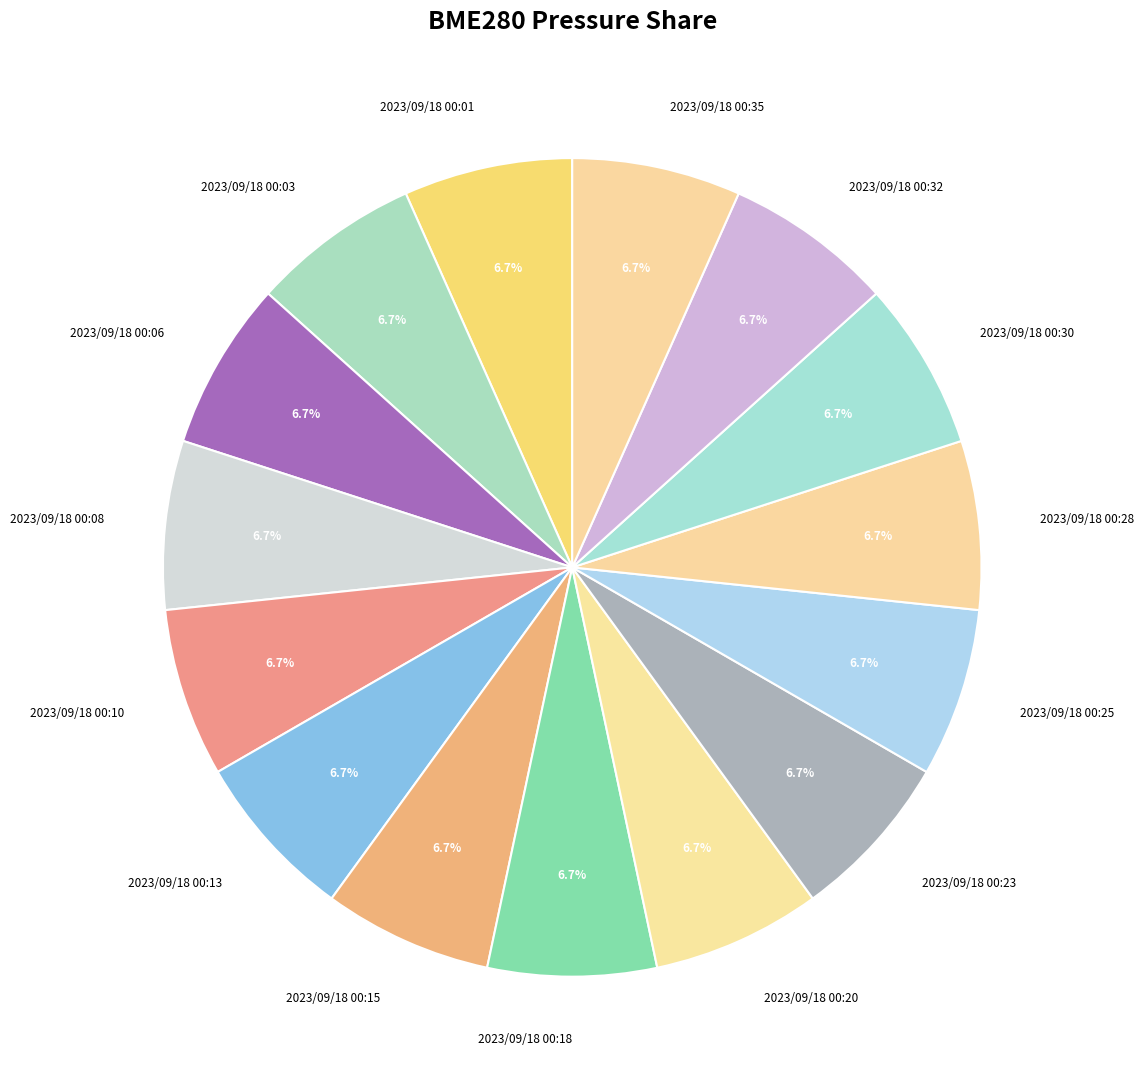

Do 2023/09/18 00:35 and 2023/09/18 00:08 together represent more than half of the pie?

No